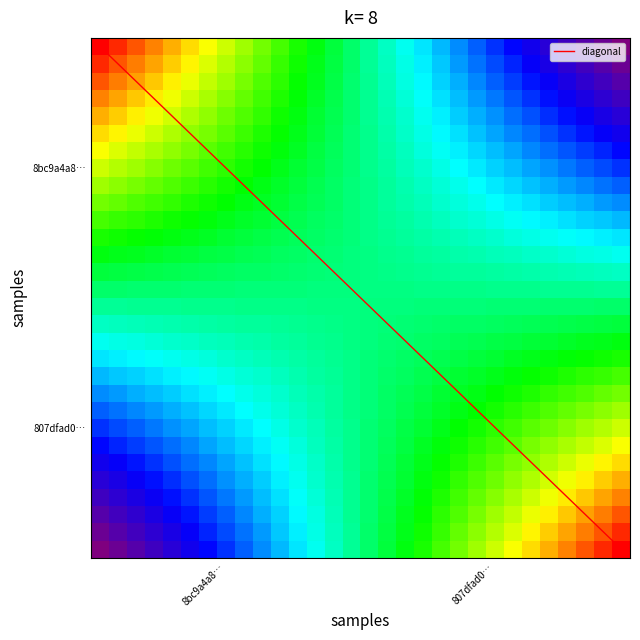

What is the smallest value displayed?

-1